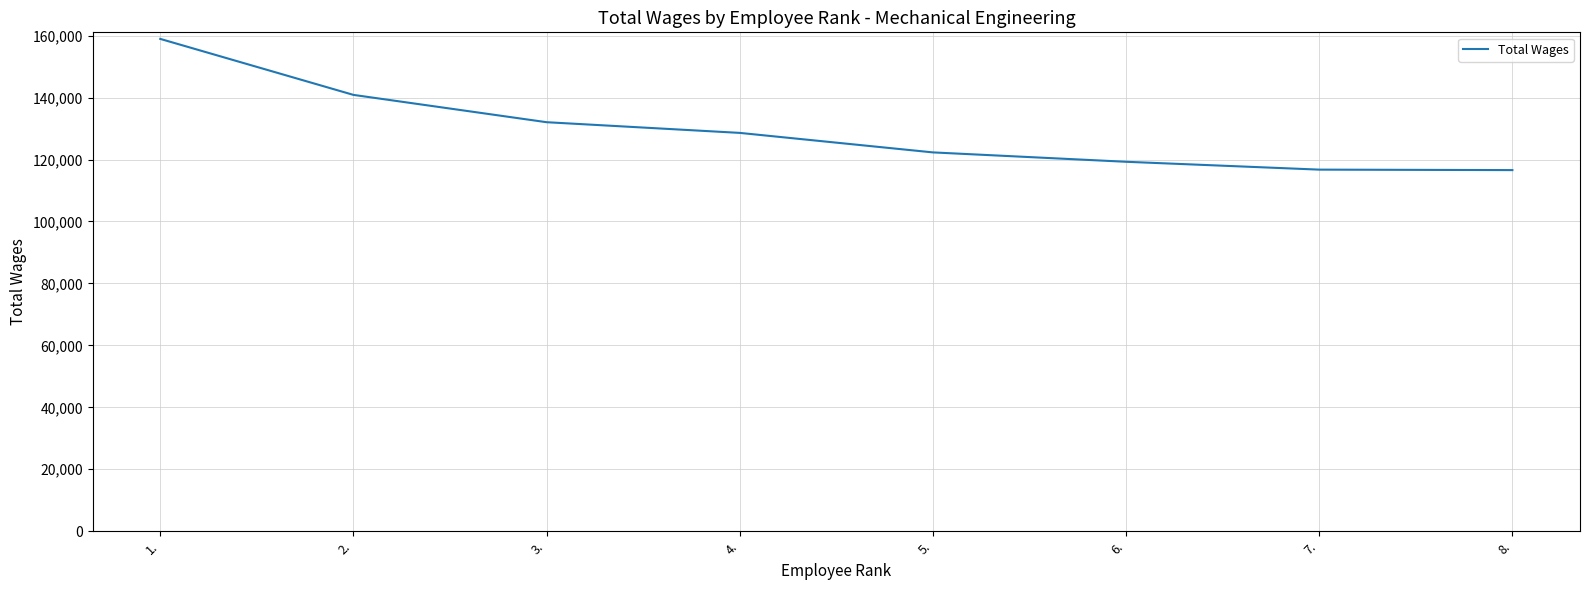

What is the average value?

129428